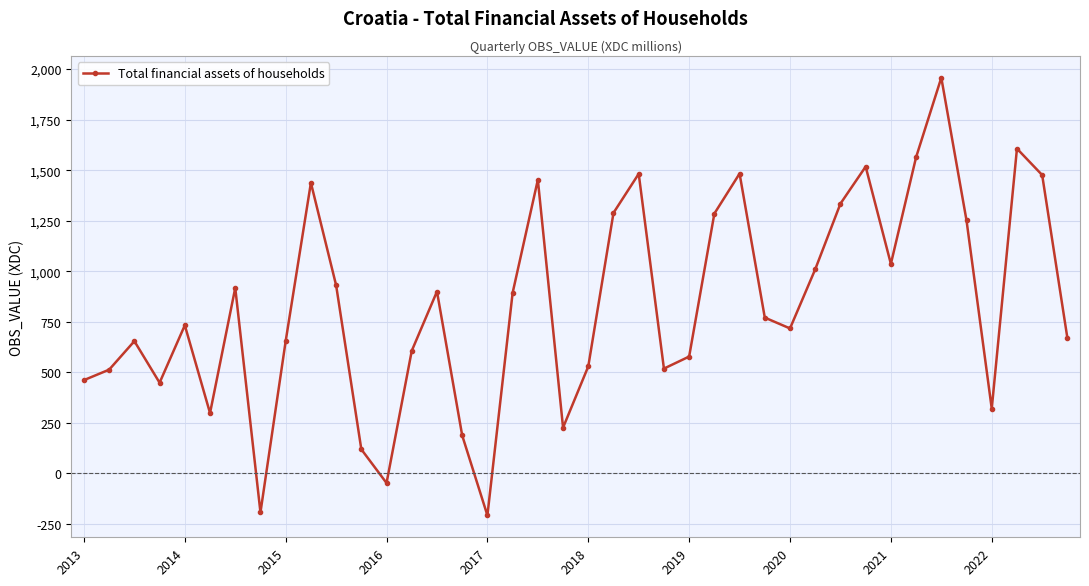

How many interior local valleys (lower than both neighbors) does the data have?

10